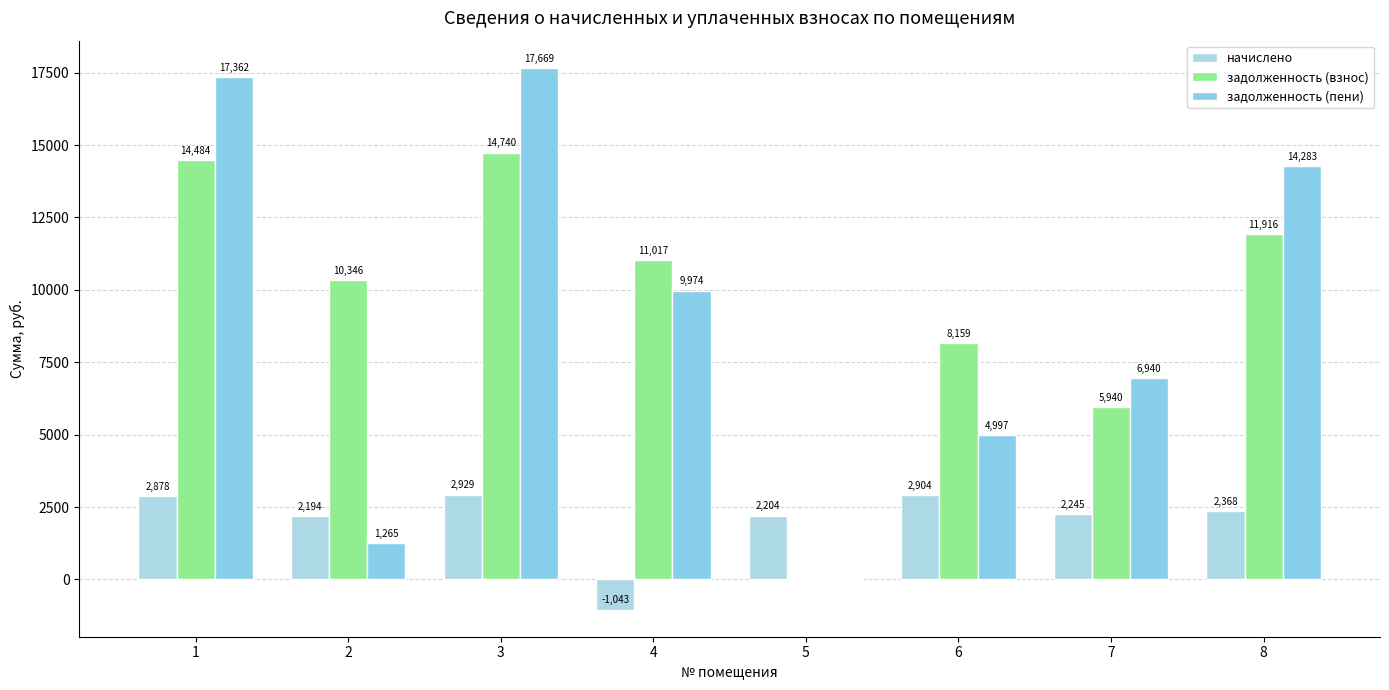

How many values in the начислено series exceed 2367?

4